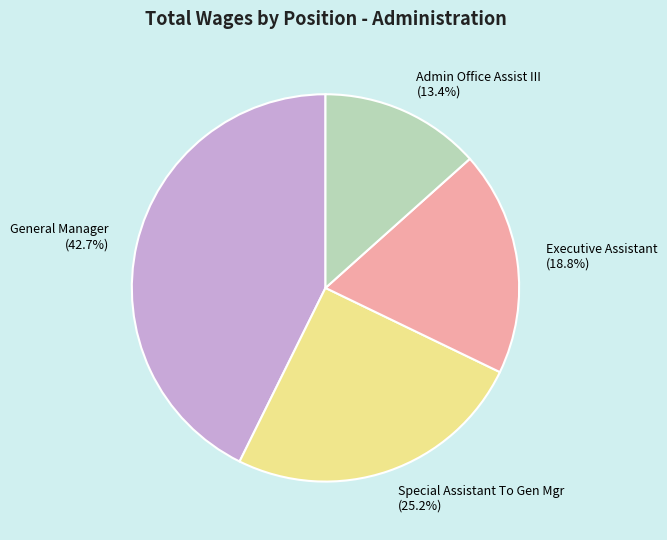

Is the sum of Special Assistant To Gen Mgr (25.2%) and Admin Office Assist III (13.4%) greater than half?

No